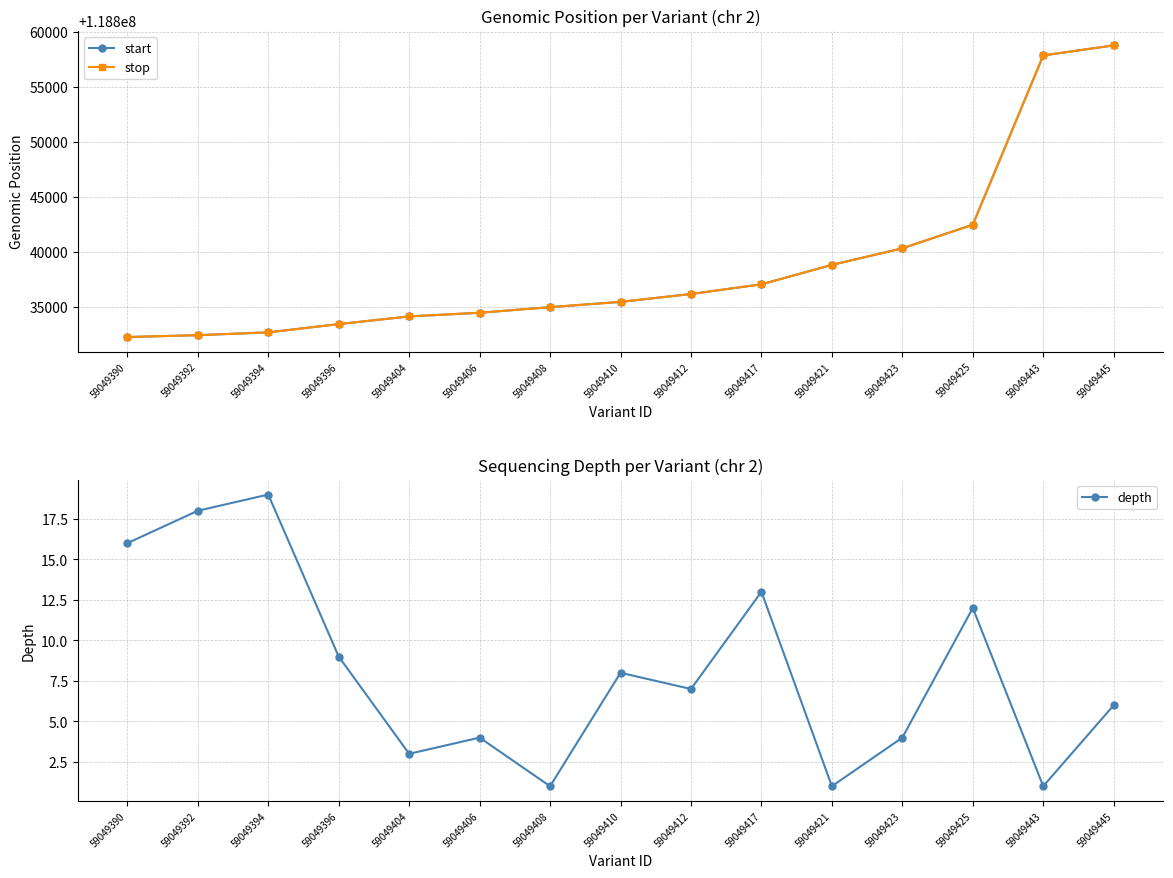

What is the total value across all series at 59049423?

237680663